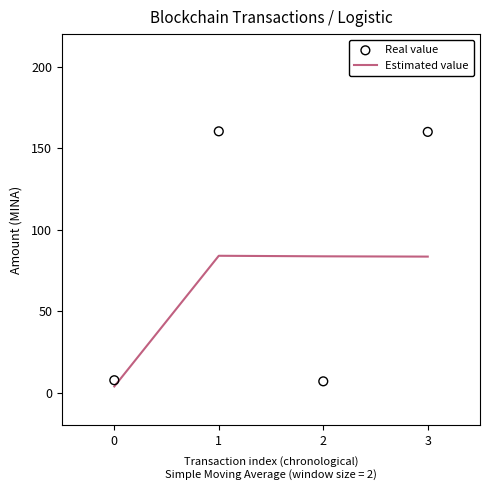

Which series reaches the minimum Y coordinate?

Estimated value